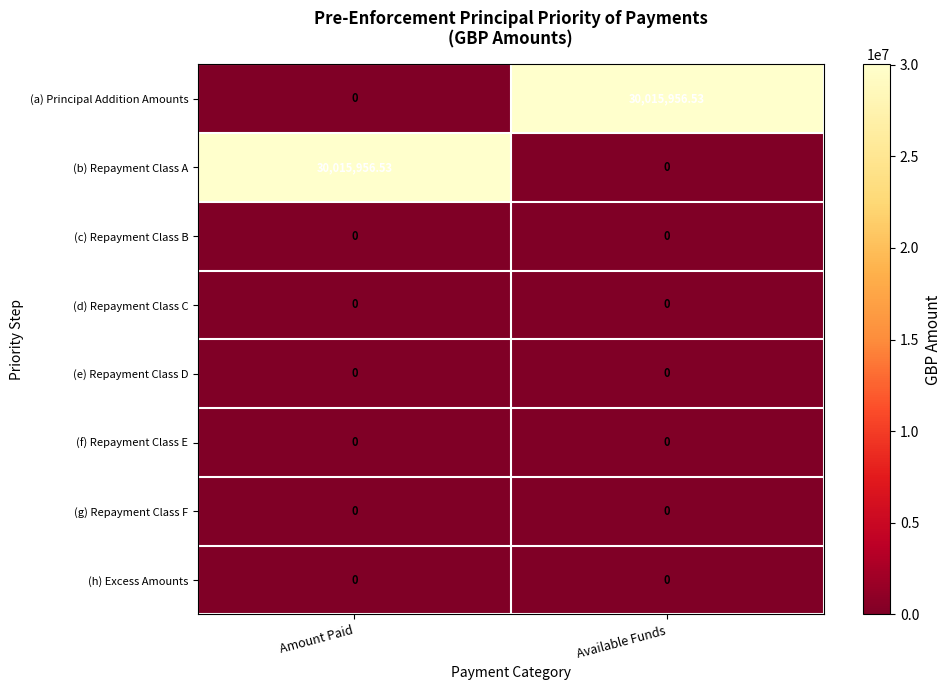

Which category has the lowest value in the (a) Principal Addition Amounts series?

Amount Paid